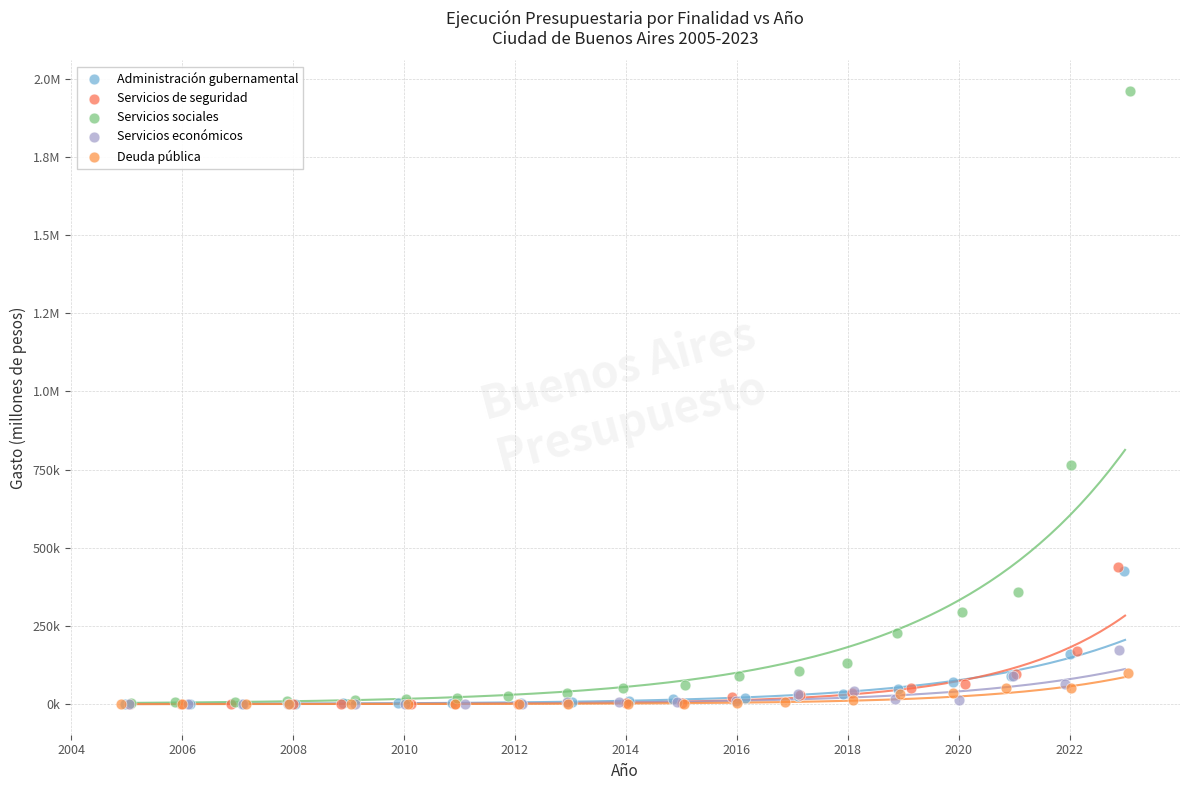

What are all the series names shown in the legend?

Administración gubernamental, Servicios de seguridad, Servicios sociales, Servicios económicos, Deuda pública